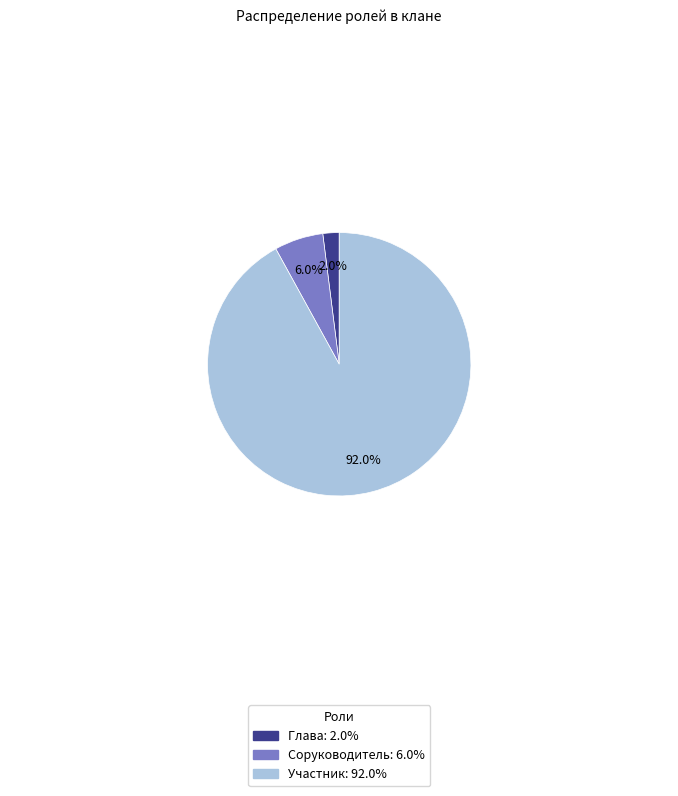

What is the smallest slice in the pie chart?

Глава